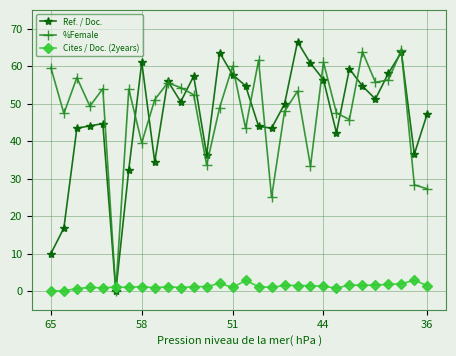

Which series ends up on top after the final intersection of Ref. / Doc. and Cites / Doc. (2years)?

Ref. / Doc.